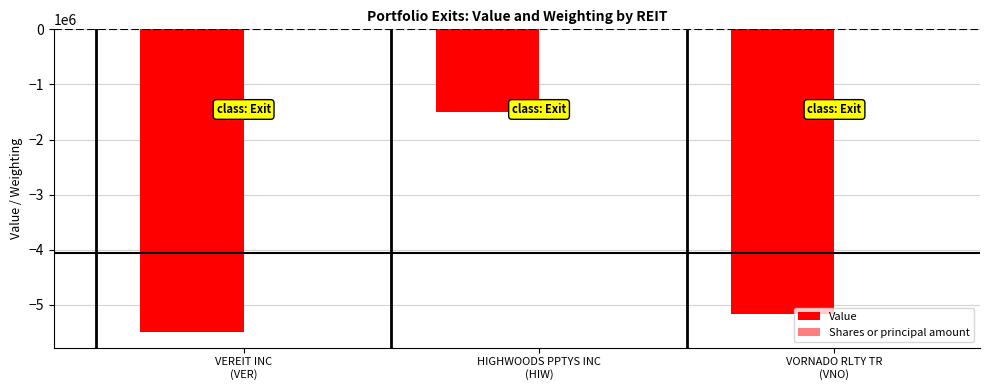

Is it true that Value equals -5499300.0 at VEREIT INC
(VER)?

True